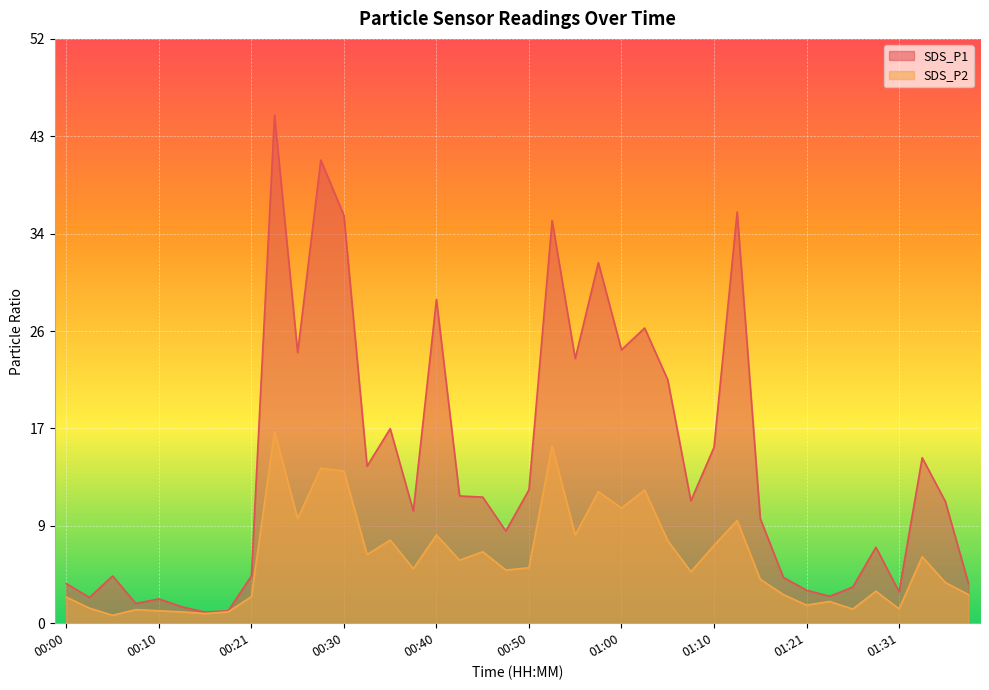

What is the maximum value shown in the chart?

44.9